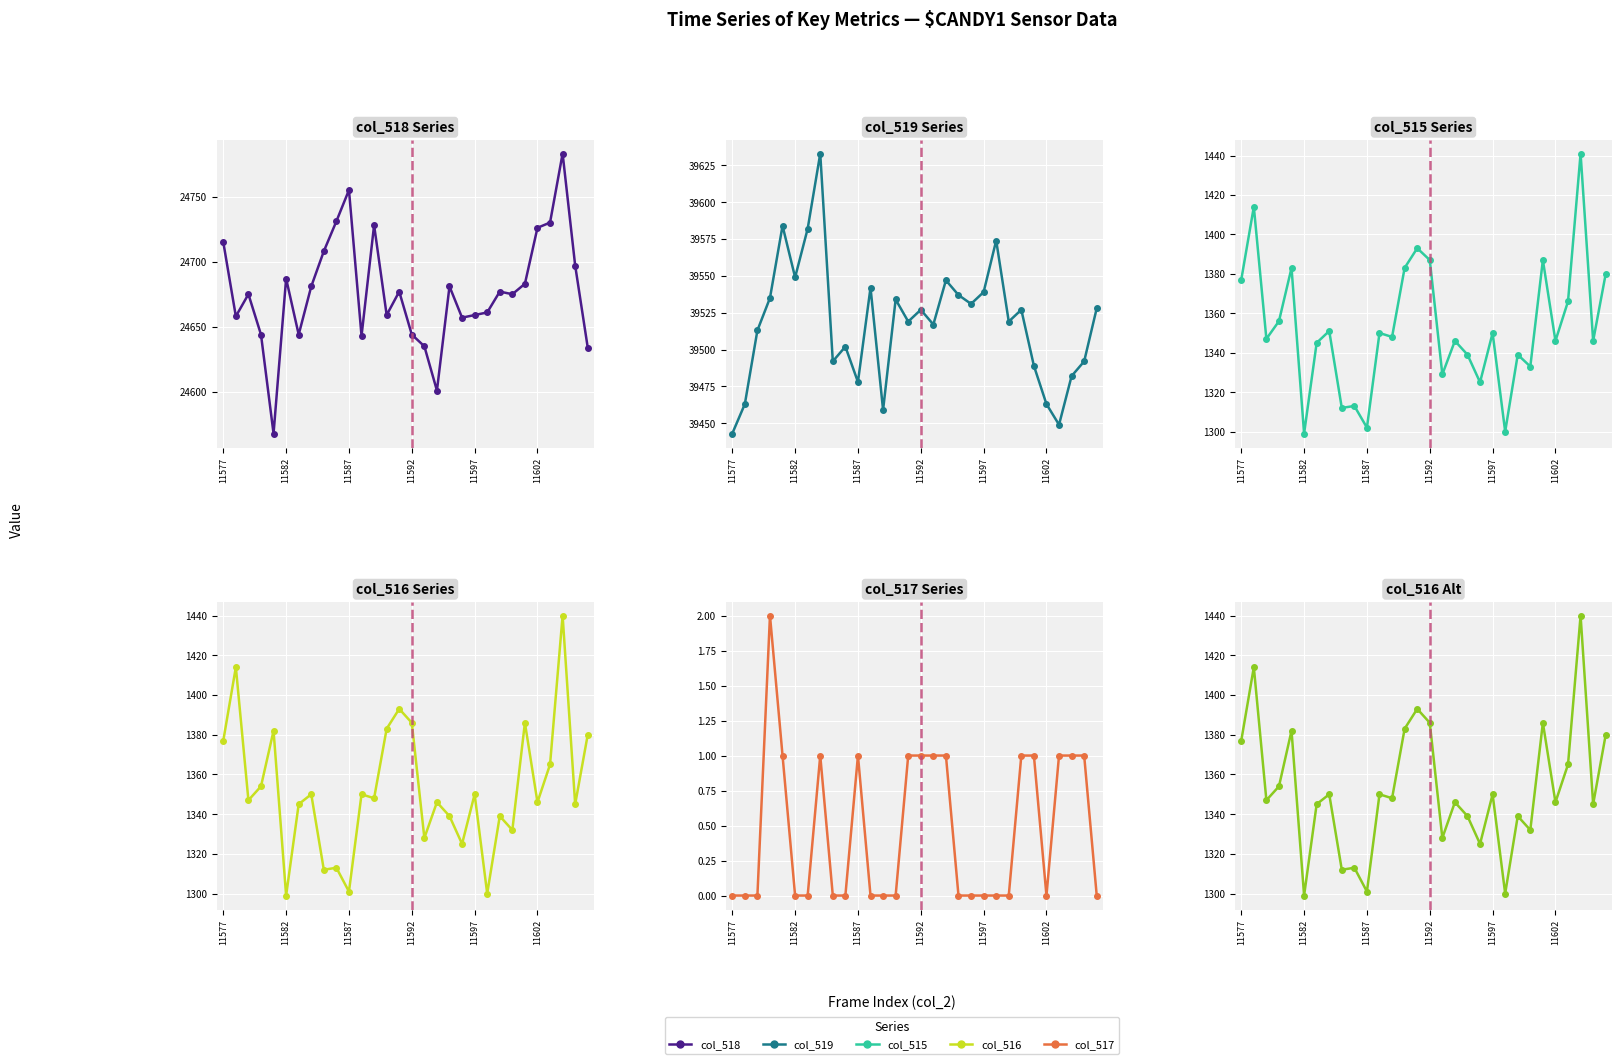

How many interior local valleys does the col_517 Series series have?

1